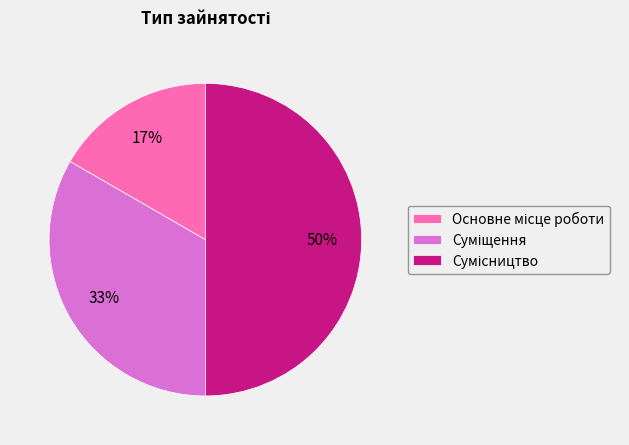

To the nearest percent, what is the difference between the largest and smallest slice percentages?

33%